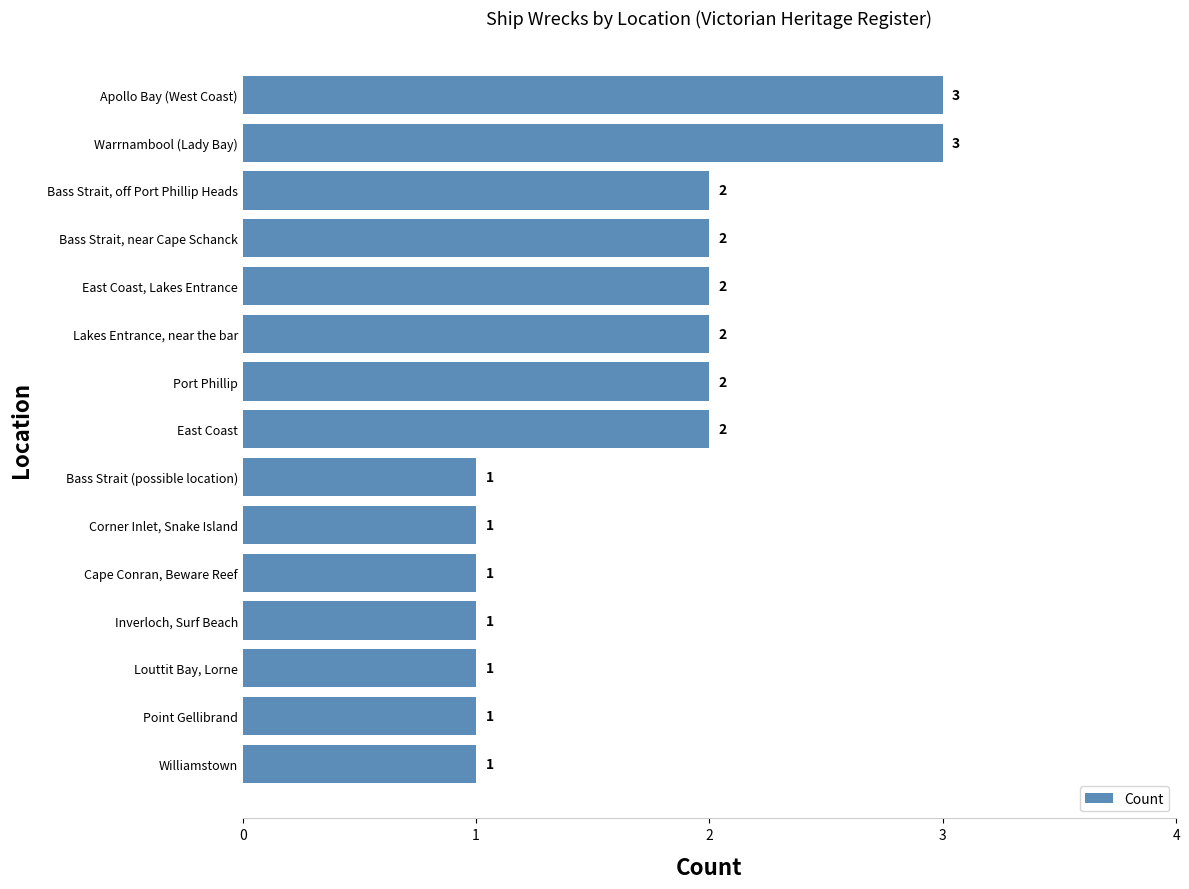

What is the sum of all values?

25